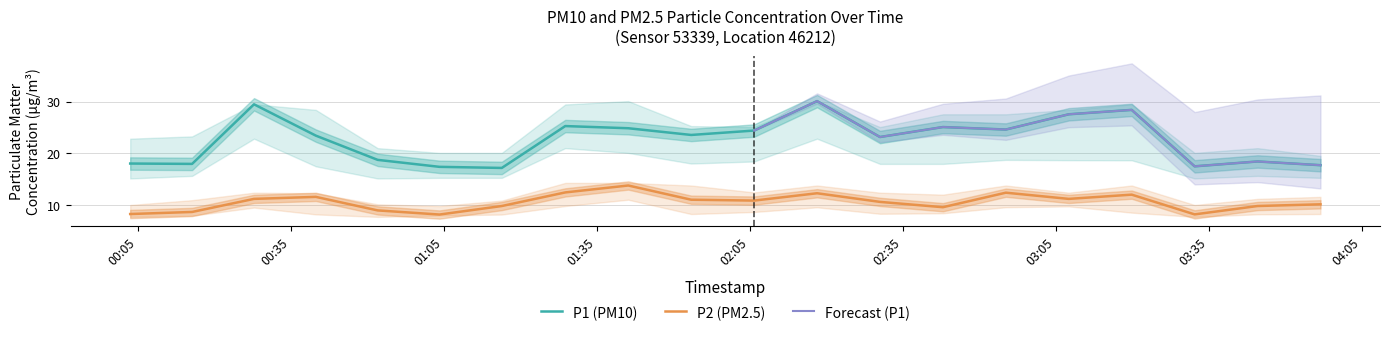

True or false: P1 (PM10) and P2 (PM2.5) cross at least once.

False